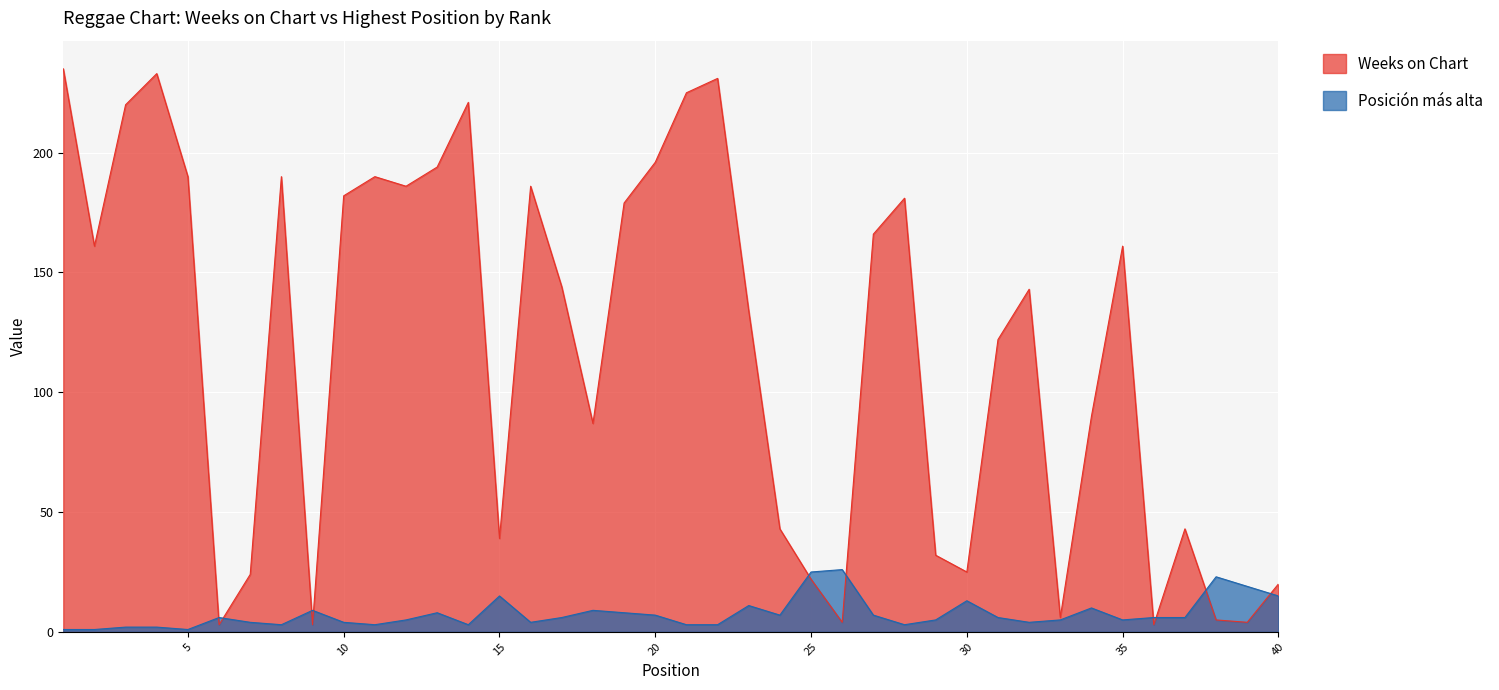

How many lines are shown in the chart?

2